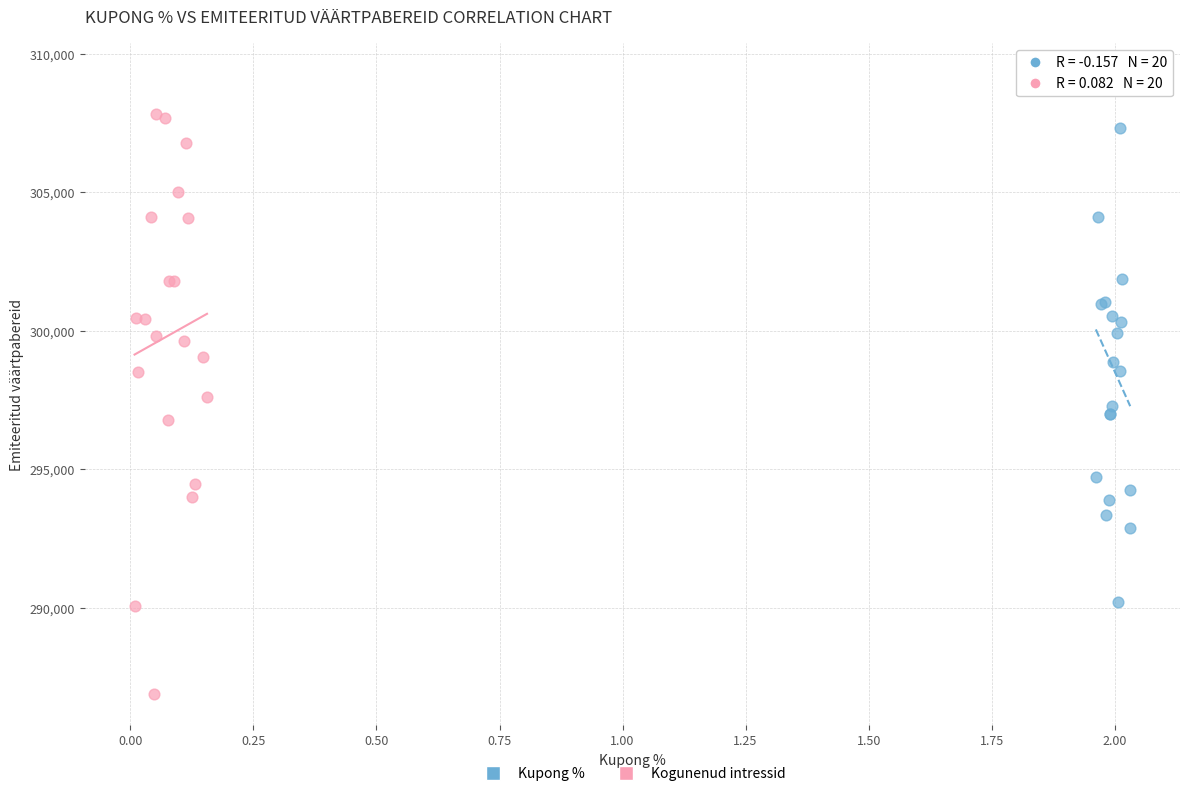

Which series contains the highest Y value?

Kupong %